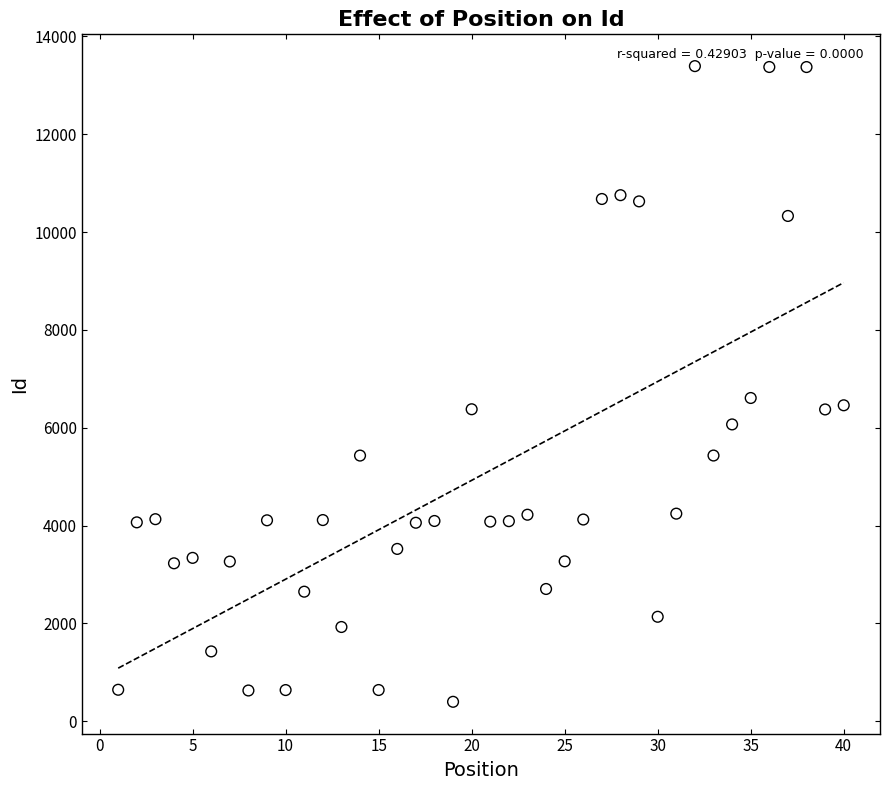

What Y value in the scatter plot is closest to 6896?

6609